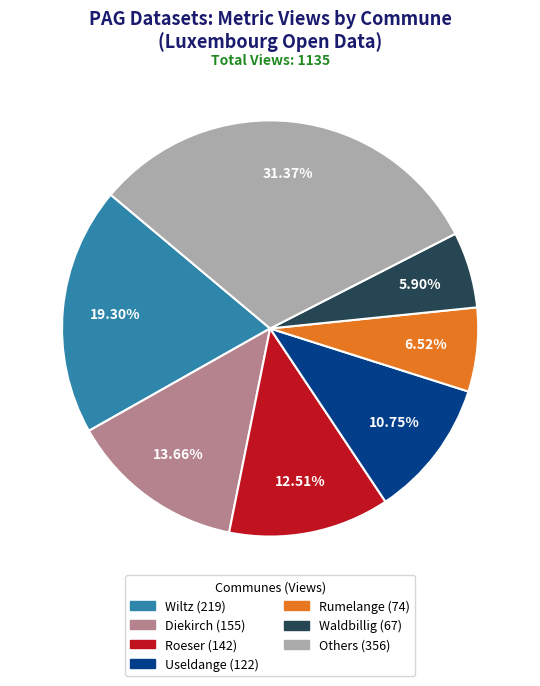

Is there a majority slice in this chart?

No